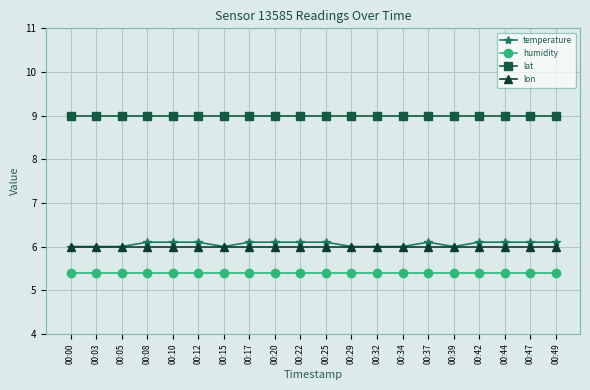

The value of lat at 00:44 is 2.5. True or false?

False